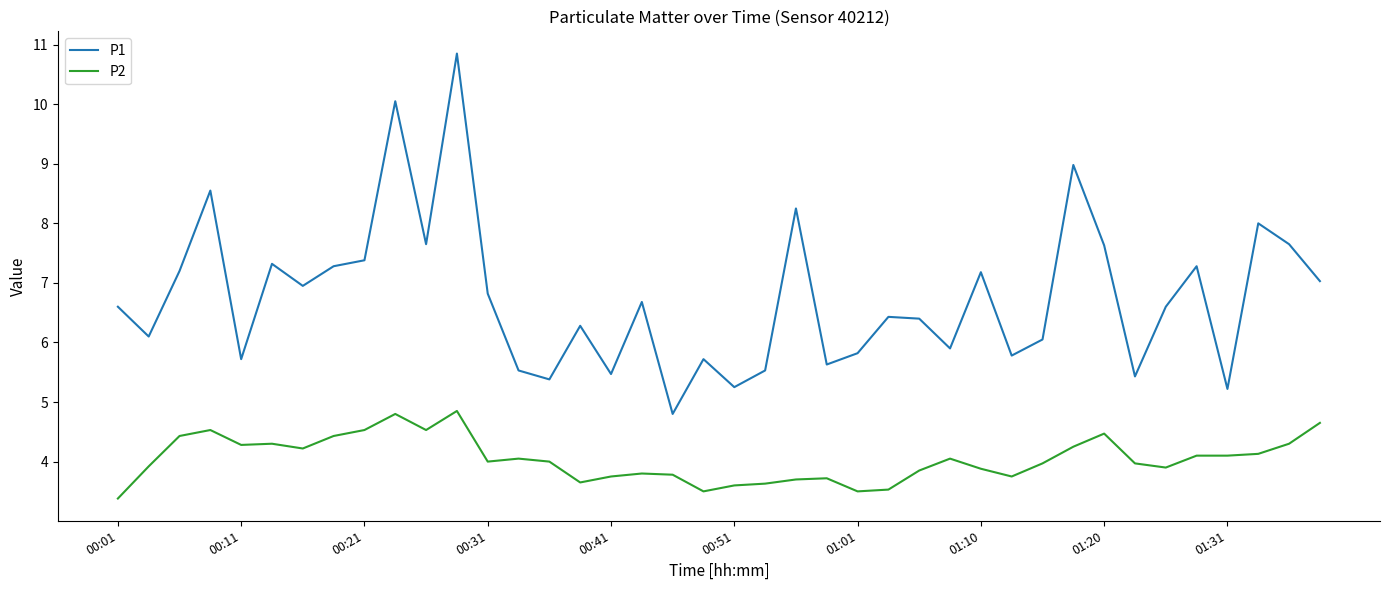

True or false: P2 and P1 cross at least once.

False